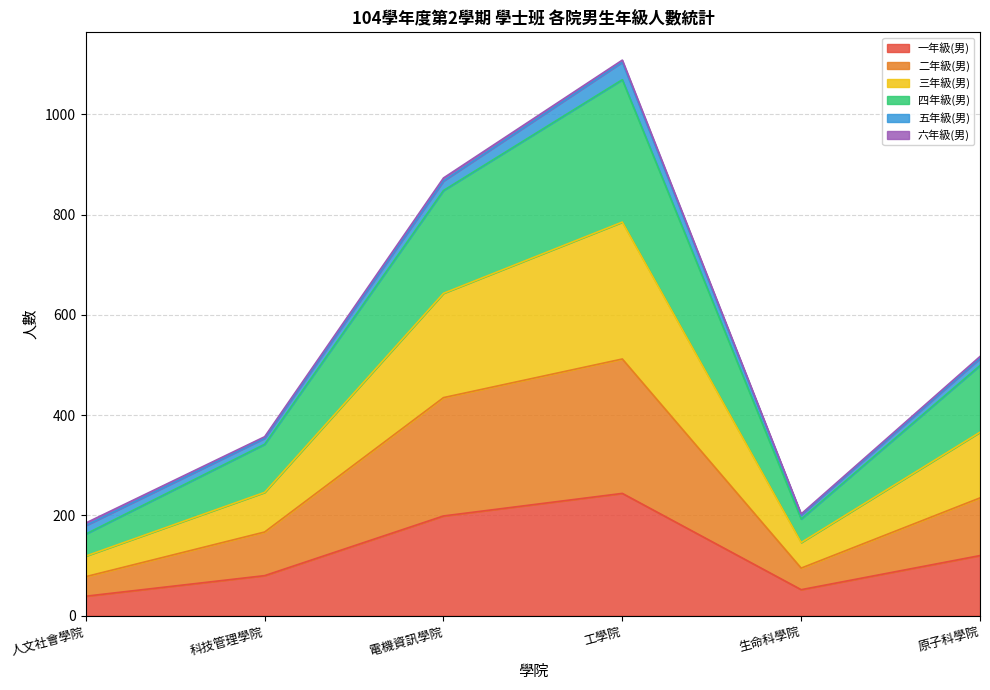

At which category is the sum across all series the highest?

工學院